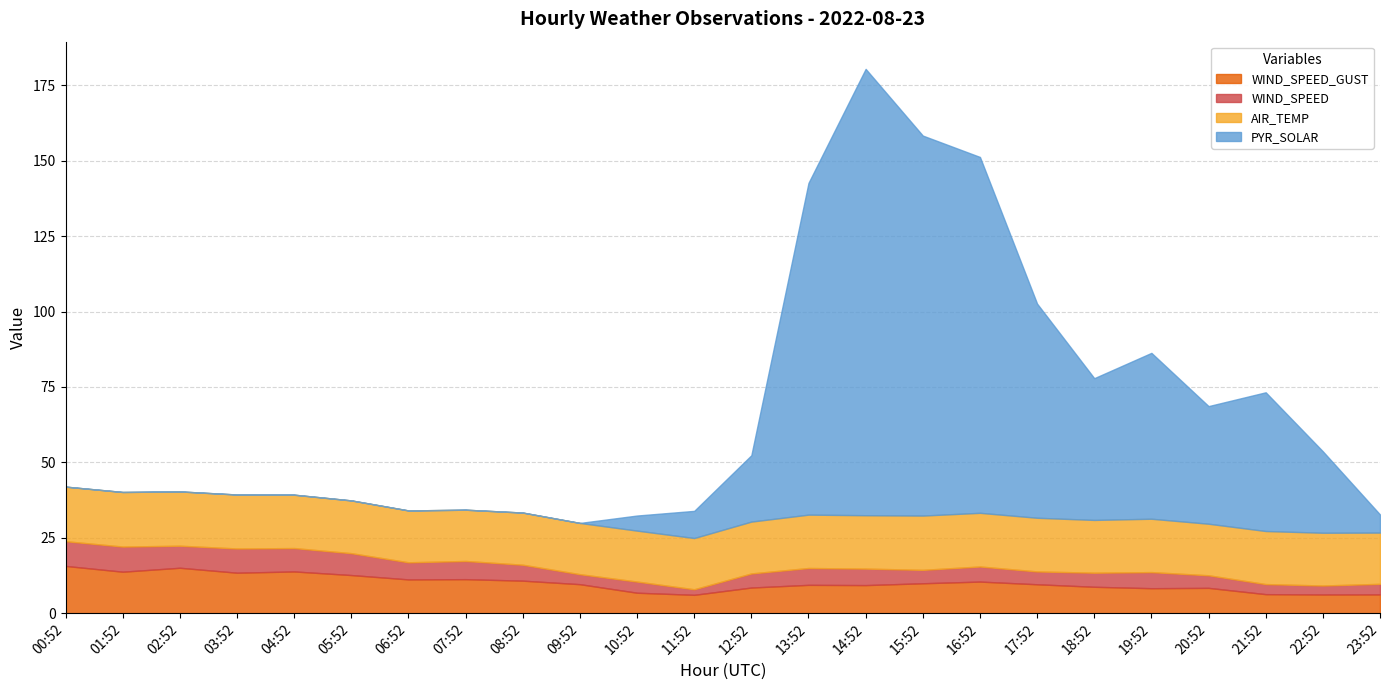

At which label does PYR_SOLAR first exceed 9?

12:52